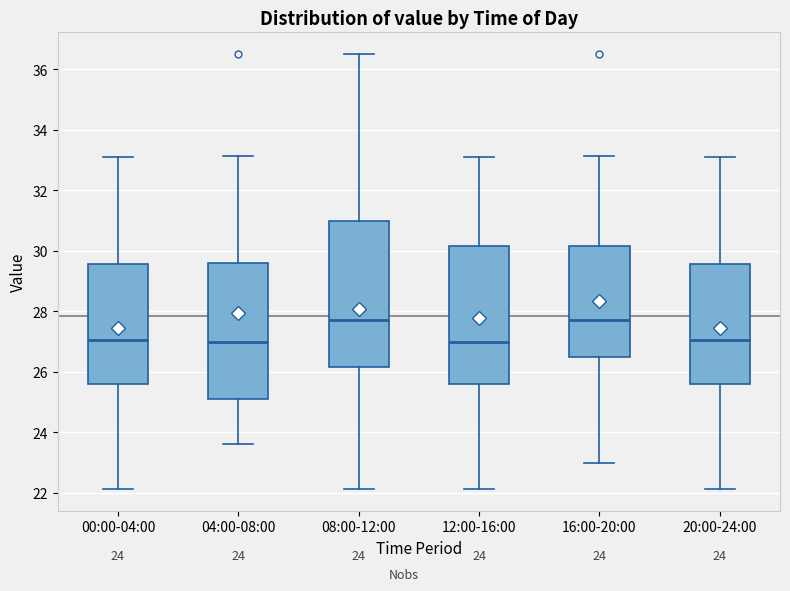

Comparing the boxes themselves (not the whiskers), which one is the tallest?

08:00-12:00